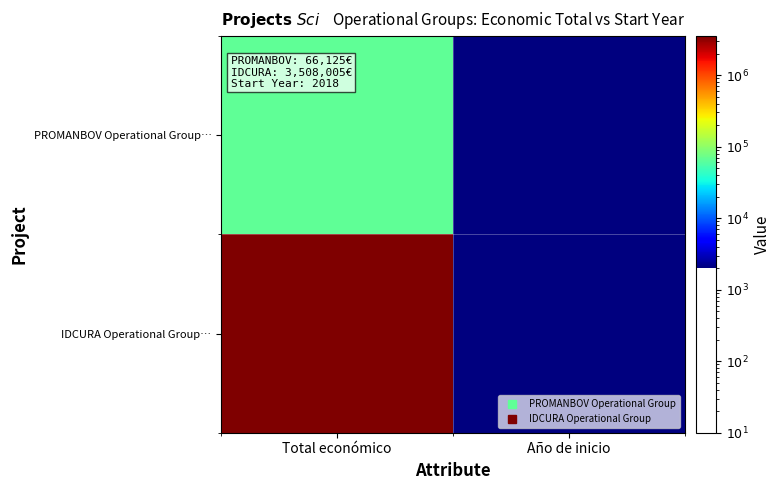

Which series has the largest total across all categories?

IDCURA Operational Group…